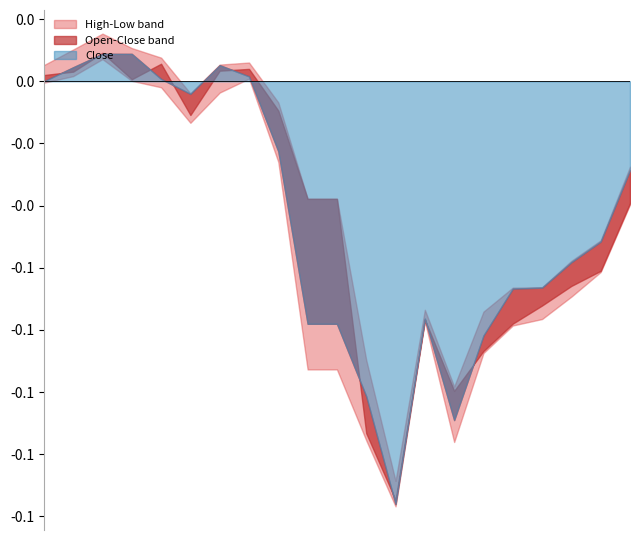

What position from the left is 10.04.2025?

14